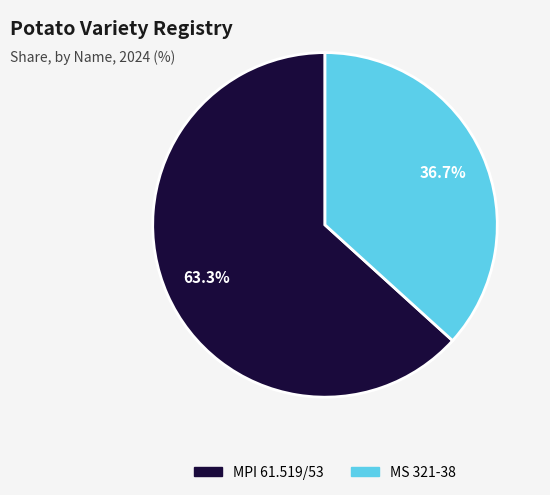

How many segments does this pie chart have?

2